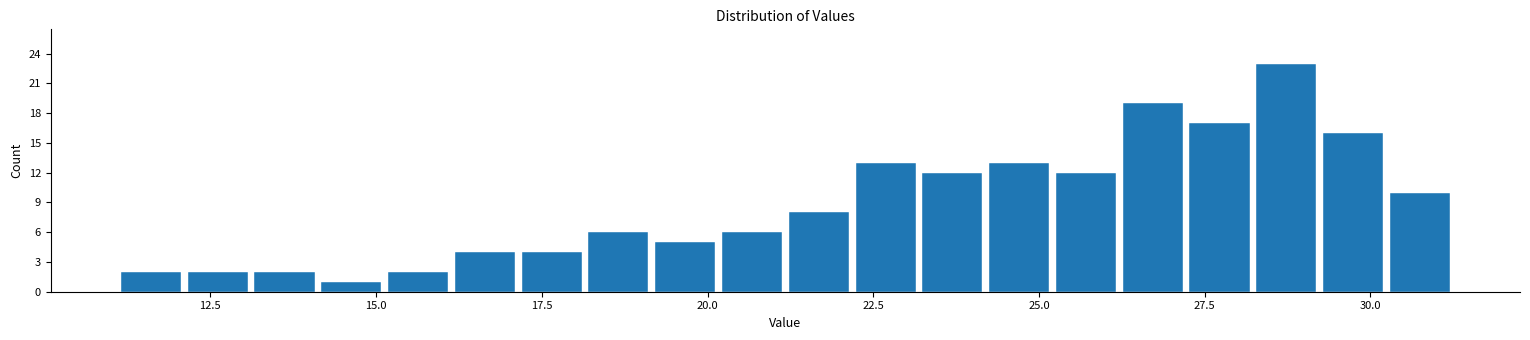

Read against the x-axis, roughly where is the centre of the tallest bar?

28.5